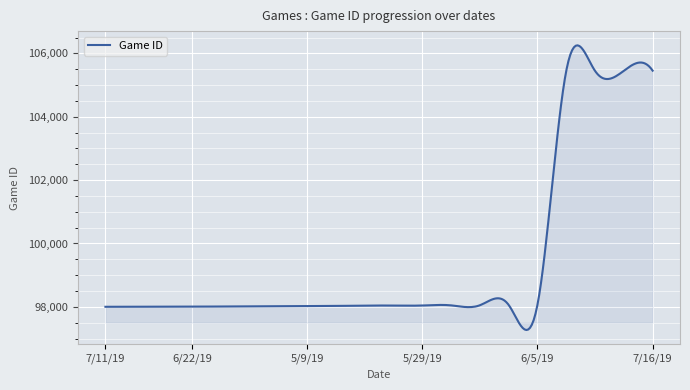

What is the greatest value displayed?

106256.5